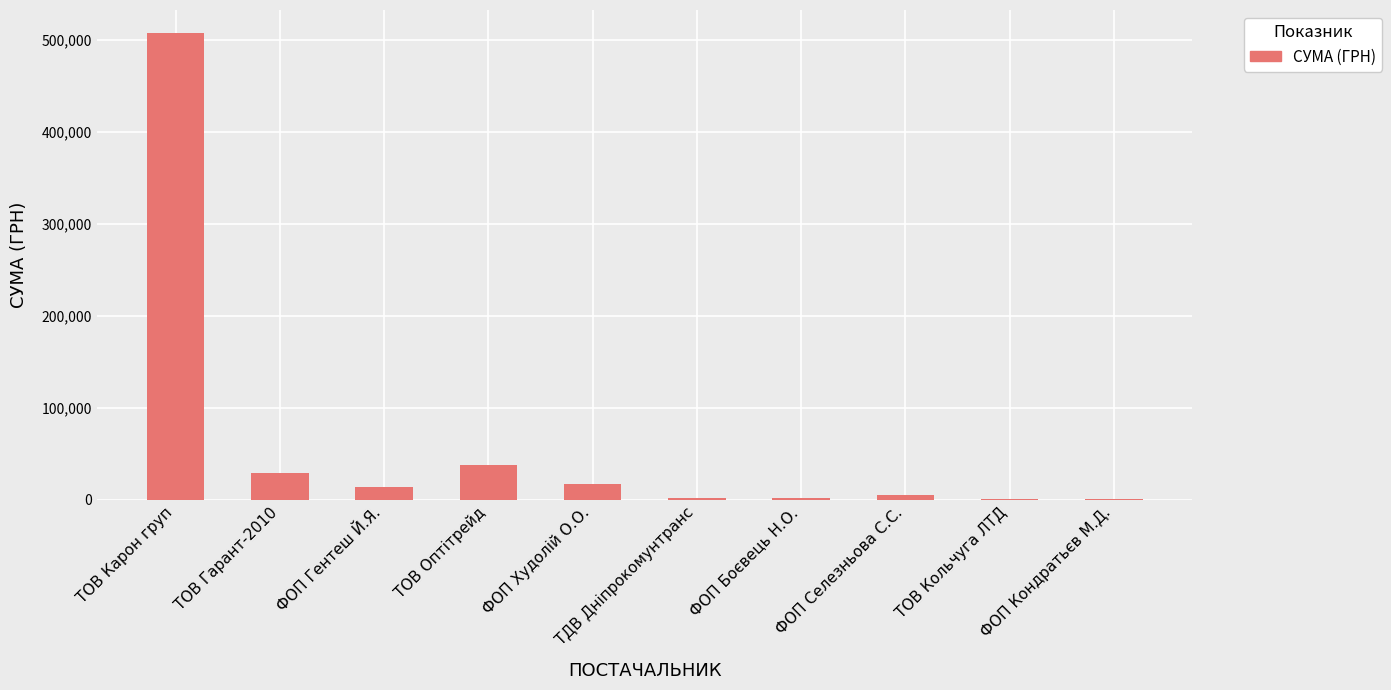

Are the bars horizontal?

No